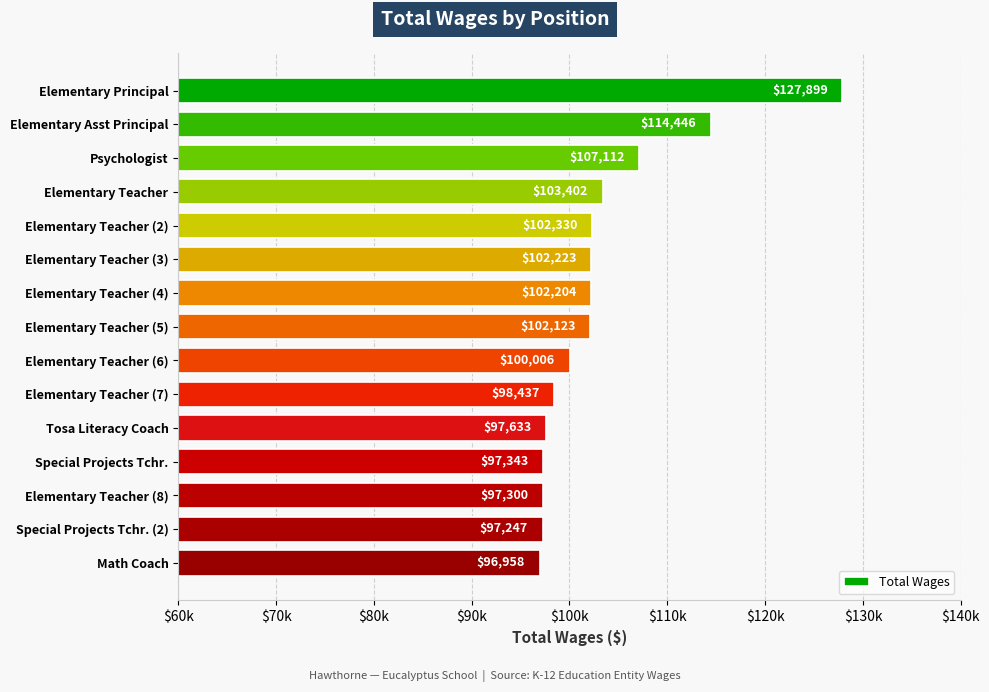

Does the chart contain any negative values?

No